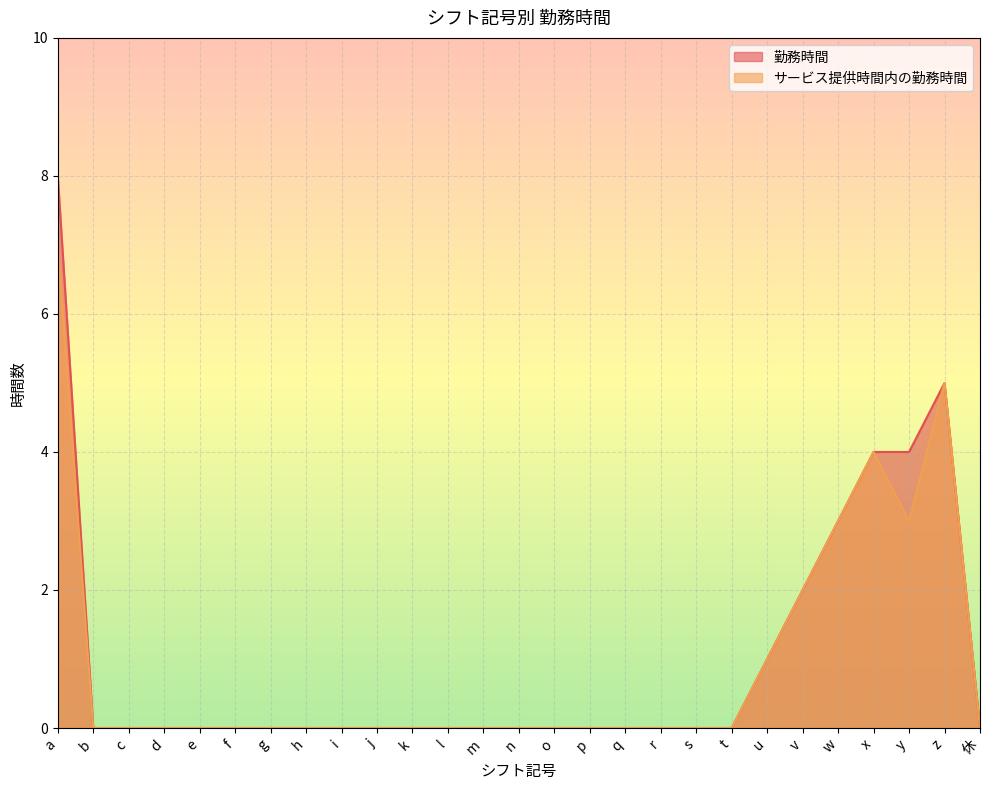

List the series in order of their overall mean, highest first.

勤務時間, サービス提供時間内の勤務時間